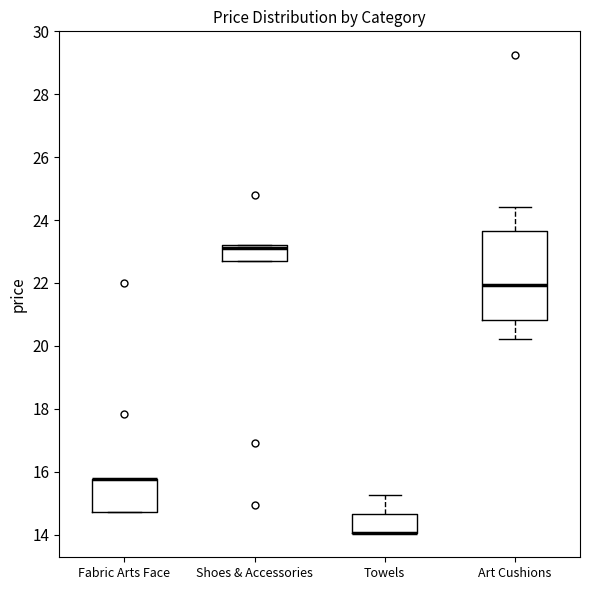

Reading left to right, transcribe this box plot: for each box, give where its median line is, the range the box spans, and where its two whiskers end, as read against the y-axis. The values are not printed on the chart, so give them approximately, as read against the axis.

Fabric Arts Face: median 15.8 (drawn on the box's upper edge), box 14.8 to 15.8, whiskers 14.8 to 15.8
Shoes & Accessories: median 23.2 (just below the box's upper edge), box 22.6 to 23.2, whiskers 22.6 to 23.2
Towels: median 14.0 (drawn on the box's lower edge), box 14.0 to 14.6, whiskers 14.0 to 15.2
Art Cushions: median 22.0, box 20.8 to 23.6, whiskers 20.2 to 24.4